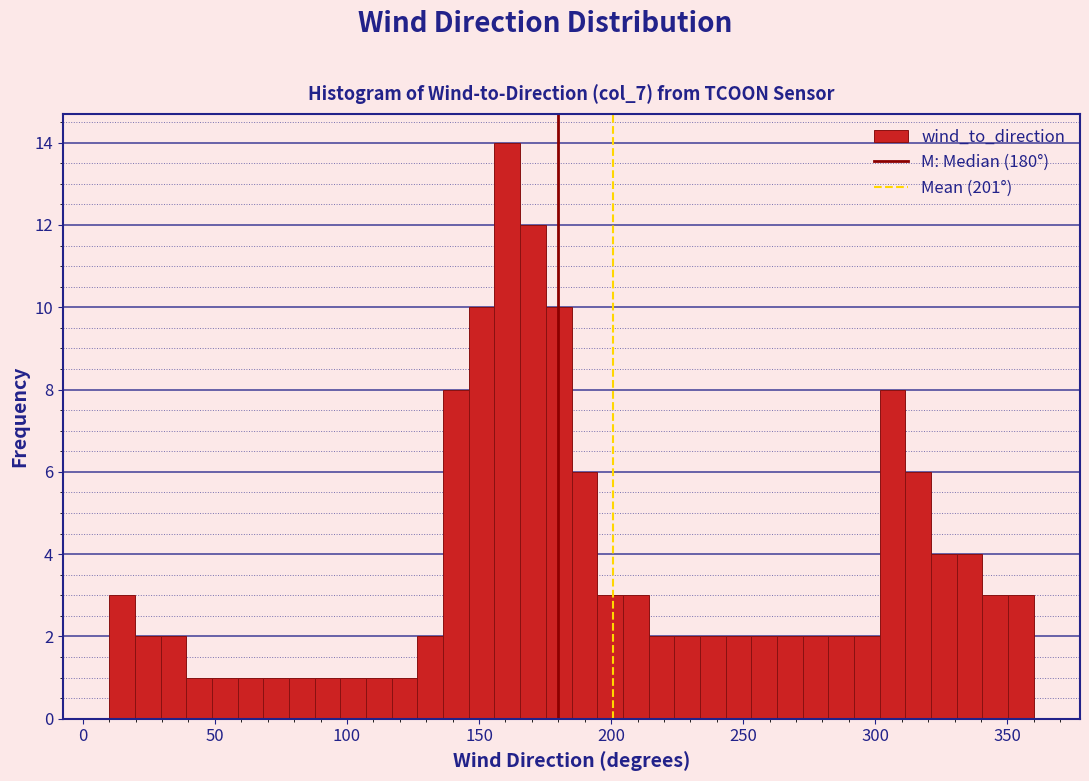

Around what value on the x-axis is the tallest bar? Give the approximate position of its centre, as read against the axis.

160